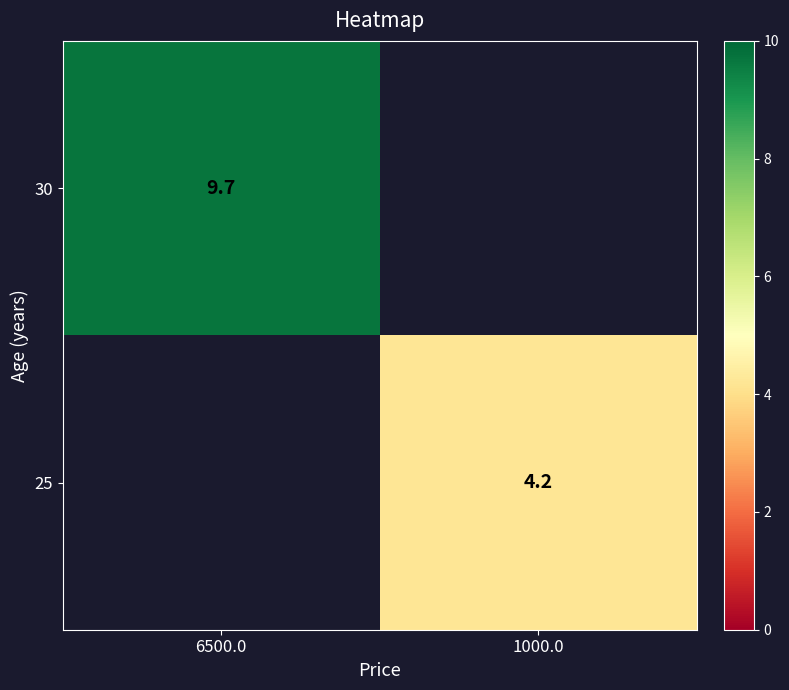

The value of 30 at 6500.0 is 2.0. True or false?

False